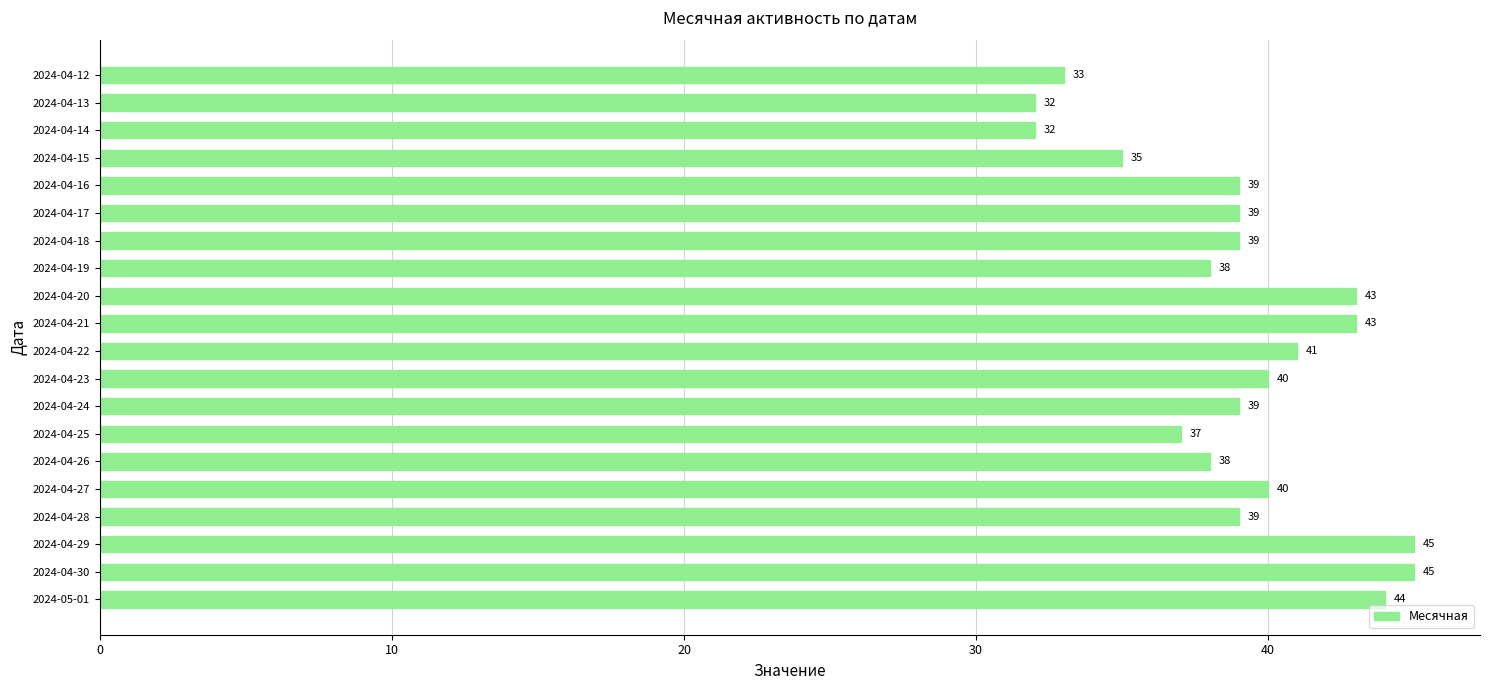

Between 2024-04-13 and 2024-04-19, which is larger?

2024-04-19